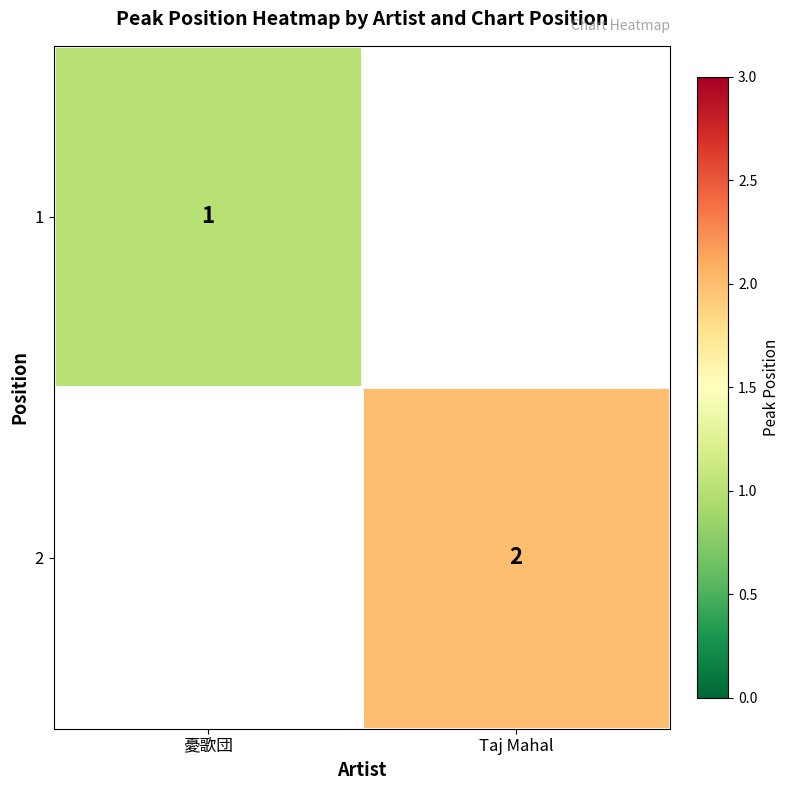

The 2 series shows 2.8 at Taj Mahal. True or false?

False